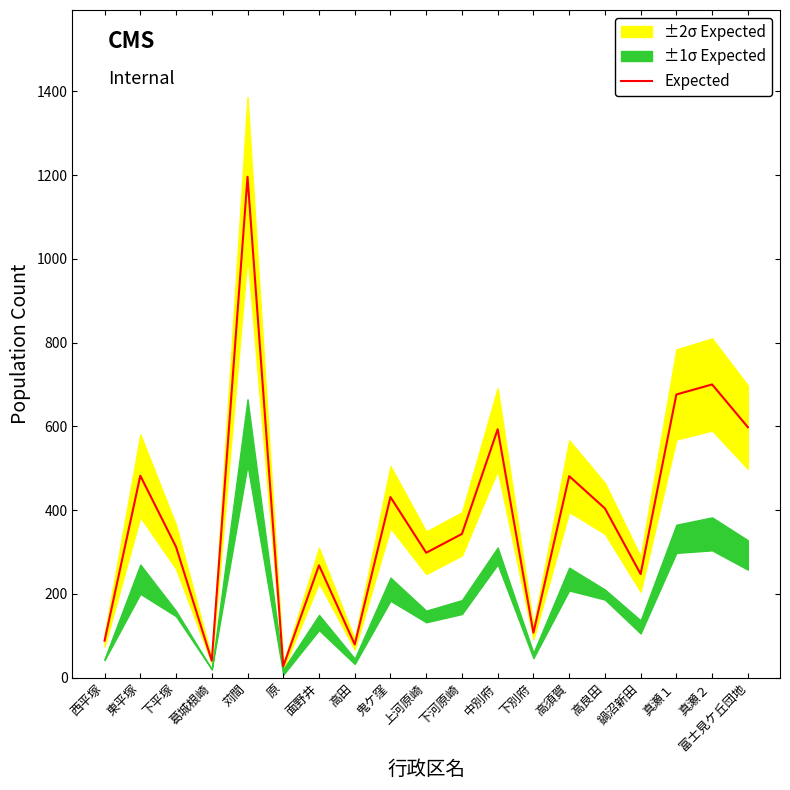

Rank the categories by value from highest to lowest.

苅間, 真瀬２, 真瀬１, 富士見ケ丘団地, 中別府, 東平塚, 高須賀, 鬼ケ窪, 高良田, 下河原崎, 下平塚, 上河原崎, 面野井, 鍋沼新田, 下別府, 西平塚, 高田, 葛城根崎, 原